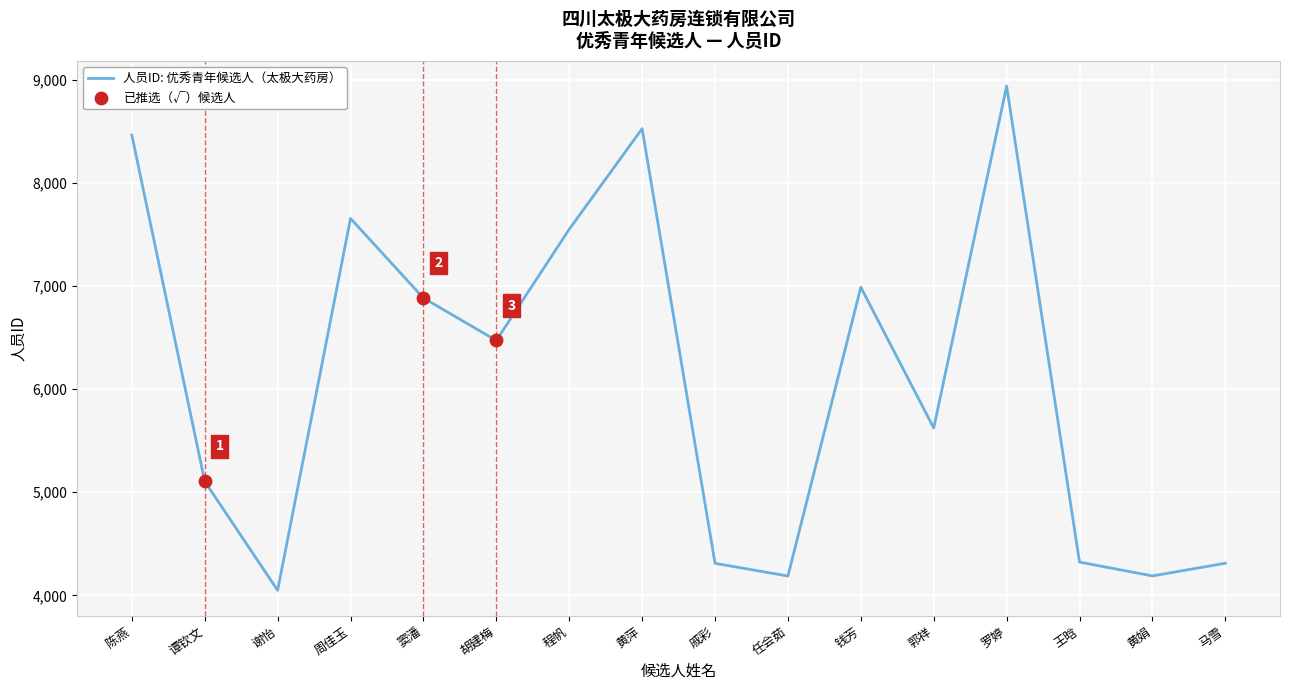

Between 王晗 and 黄娟, which is larger?

王晗